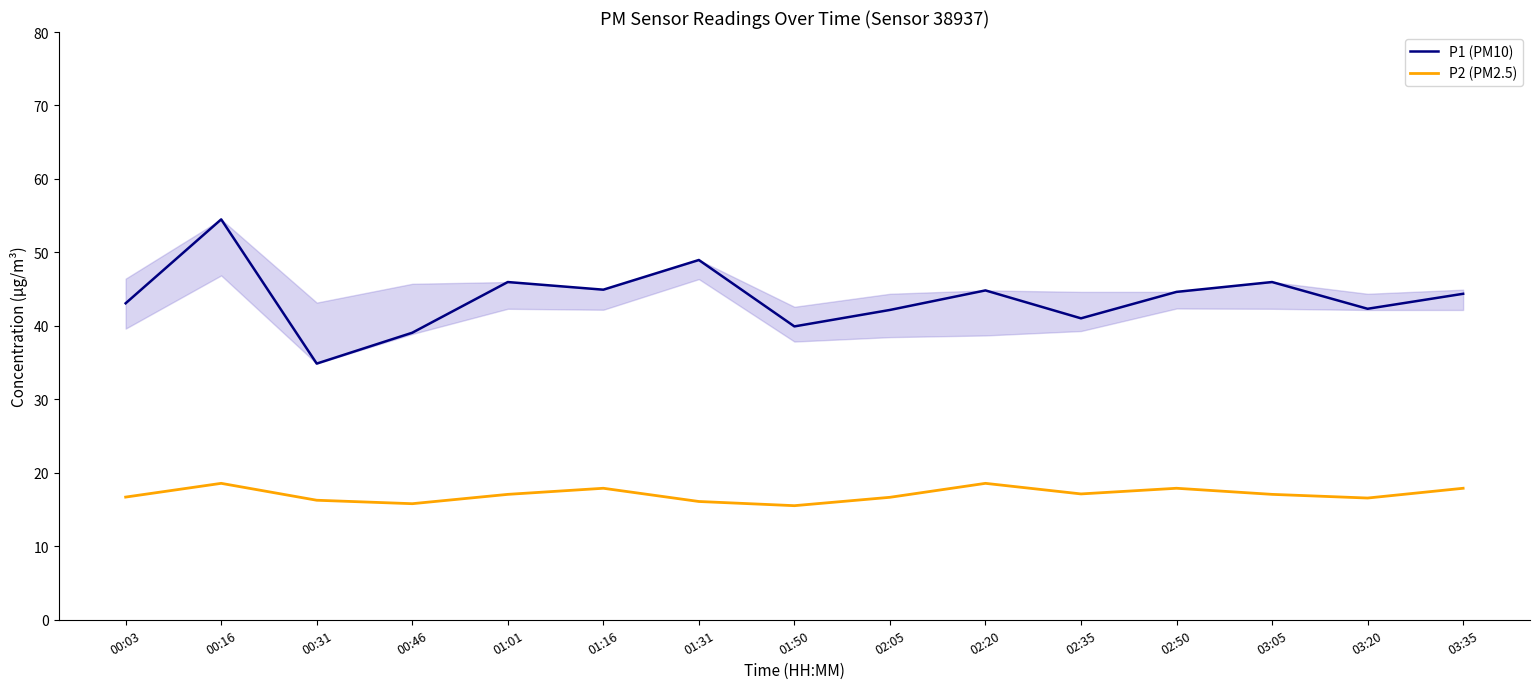

True or false: P1 (PM10) and P2 (PM2.5) intersect in this chart.

False